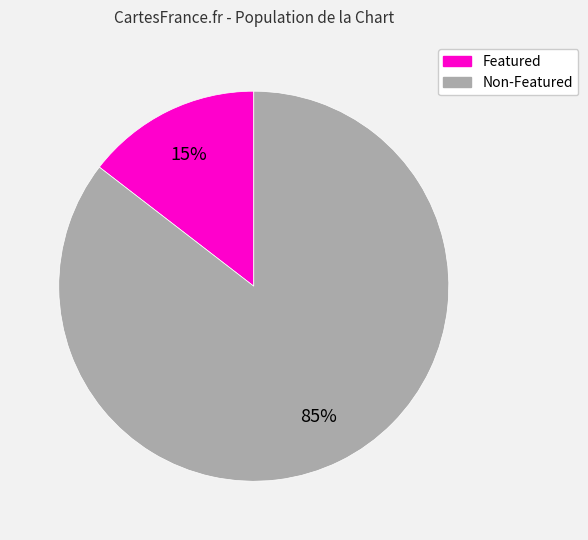

To the nearest percent, what is the average slice percentage?

50%